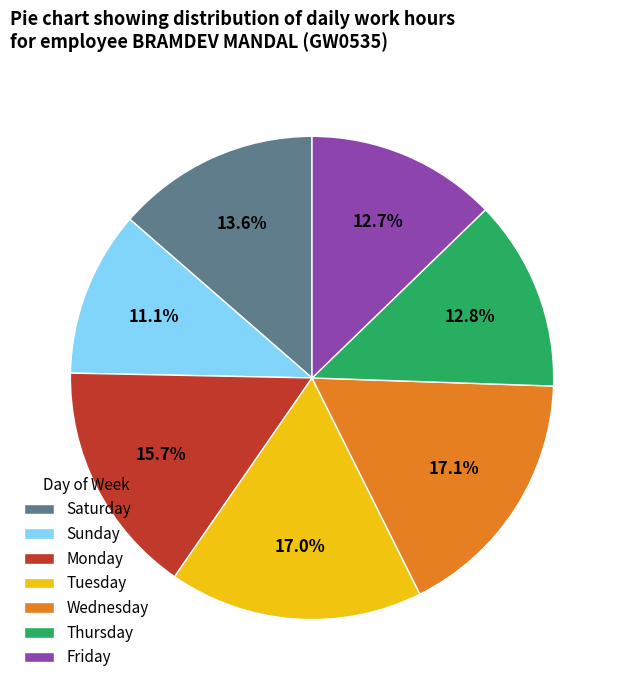

Approximately how many times larger is the value at Monday compared to Sunday?

1.4